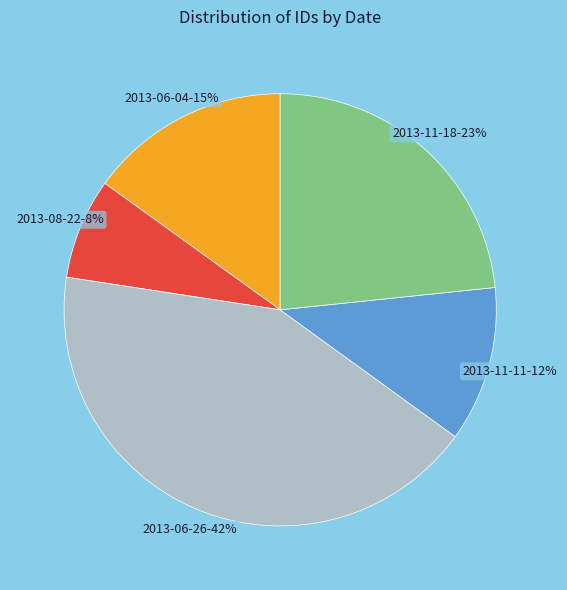

Does 2013-06-26 represent more than half of the total?

No